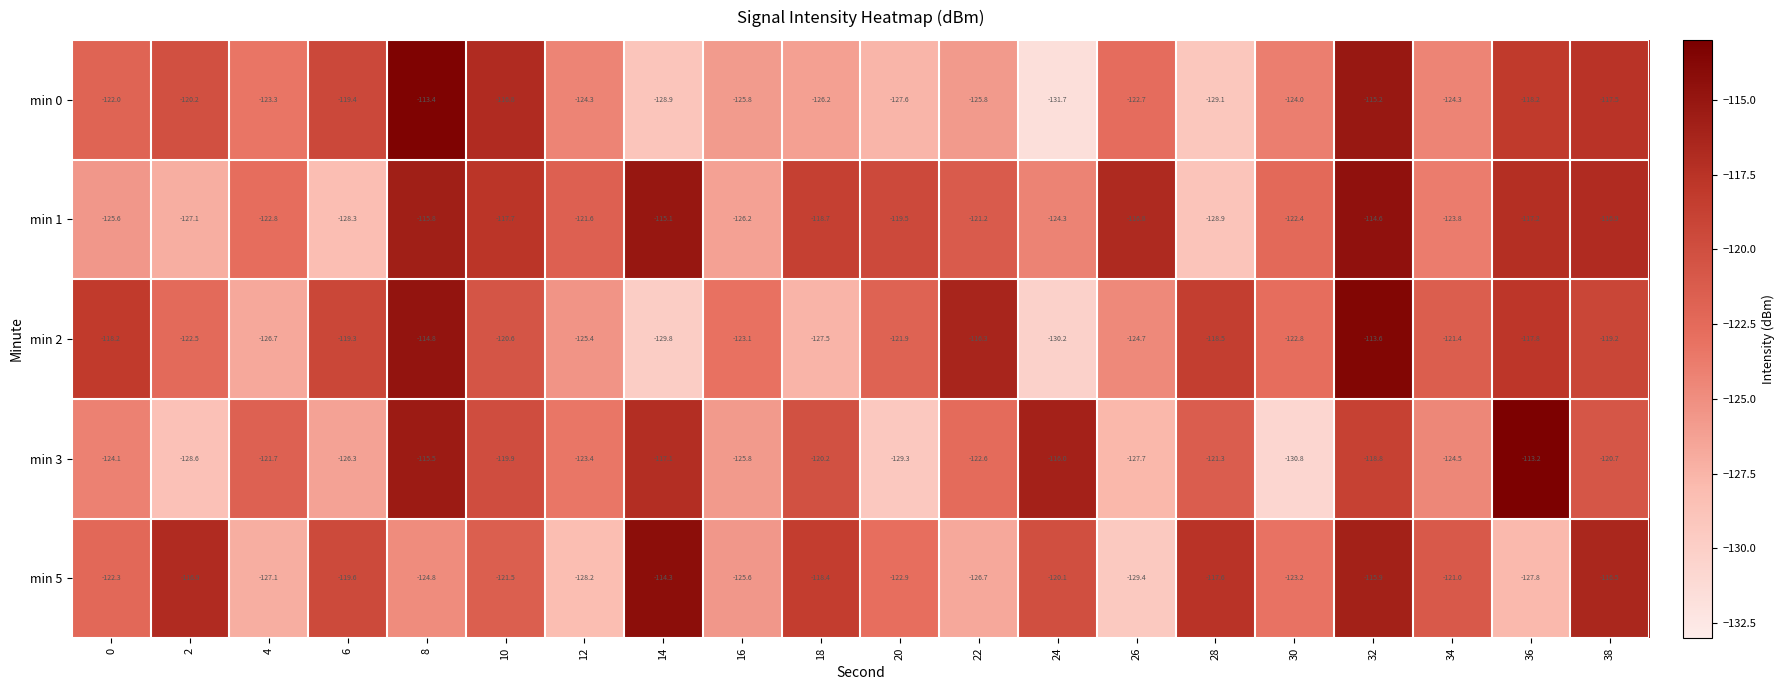

Count the number of categories in the chart.

20